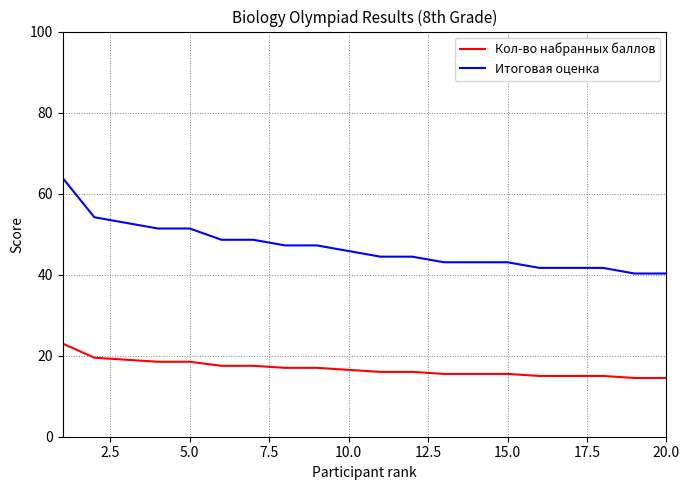

True or false: Итоговая оценка and Кол-во набранных баллов intersect in this chart.

False